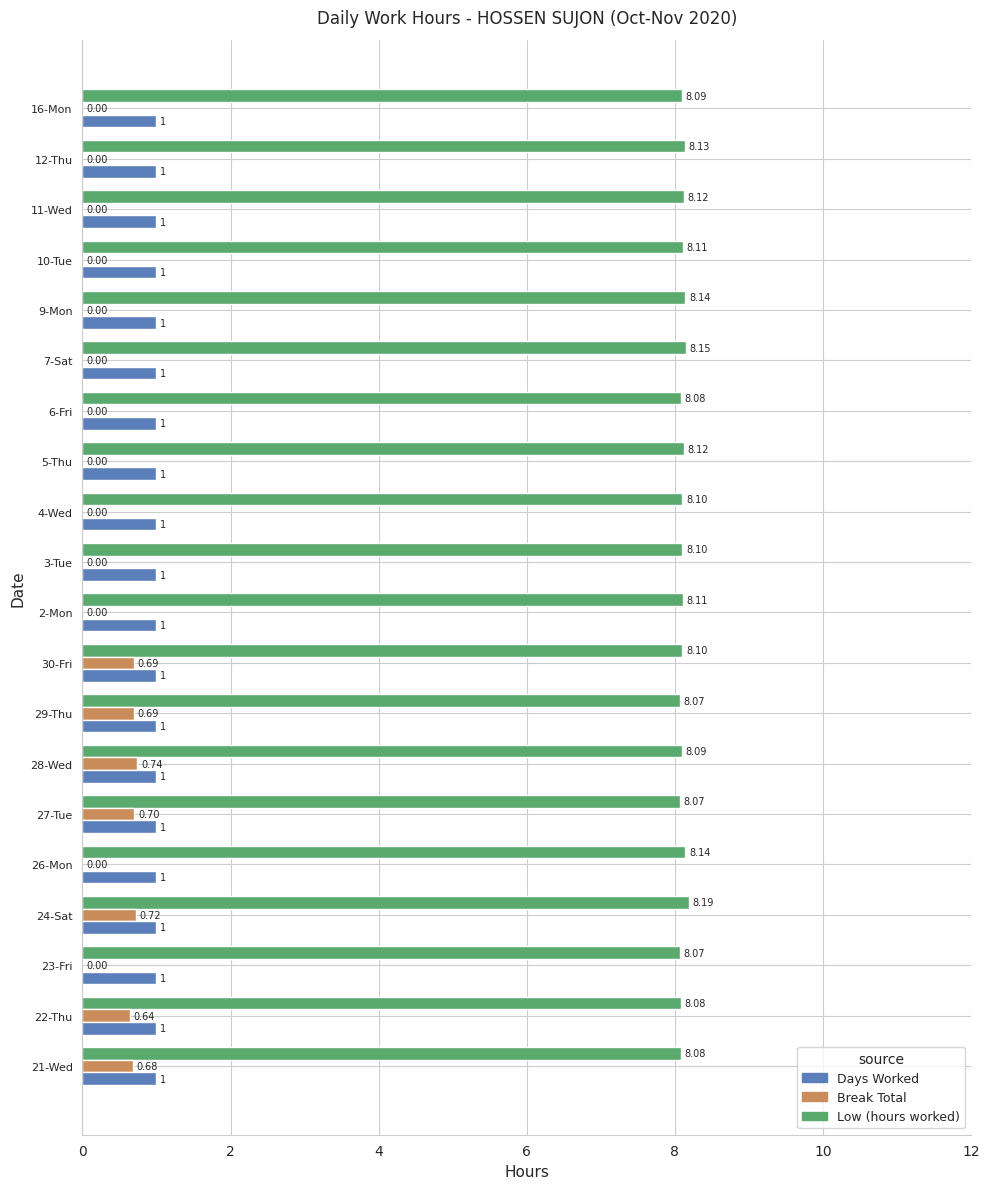

Which series changed the most between 22-Thu and 11-Wed?

Break Total